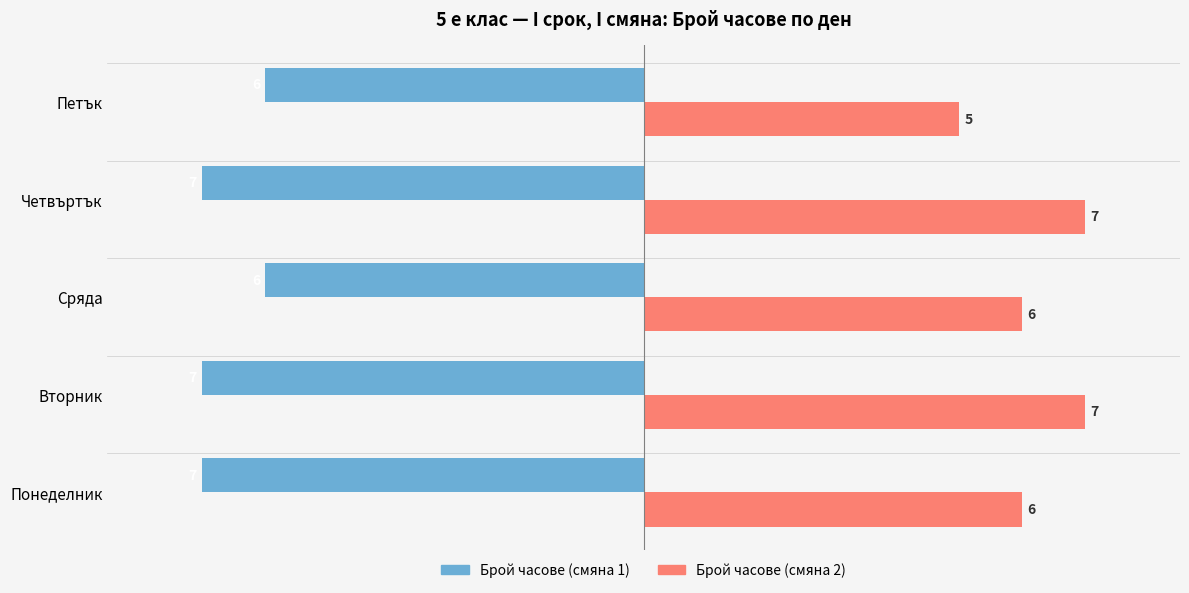

Which series has the widest spread of values?

Брой часове (смяна 2)